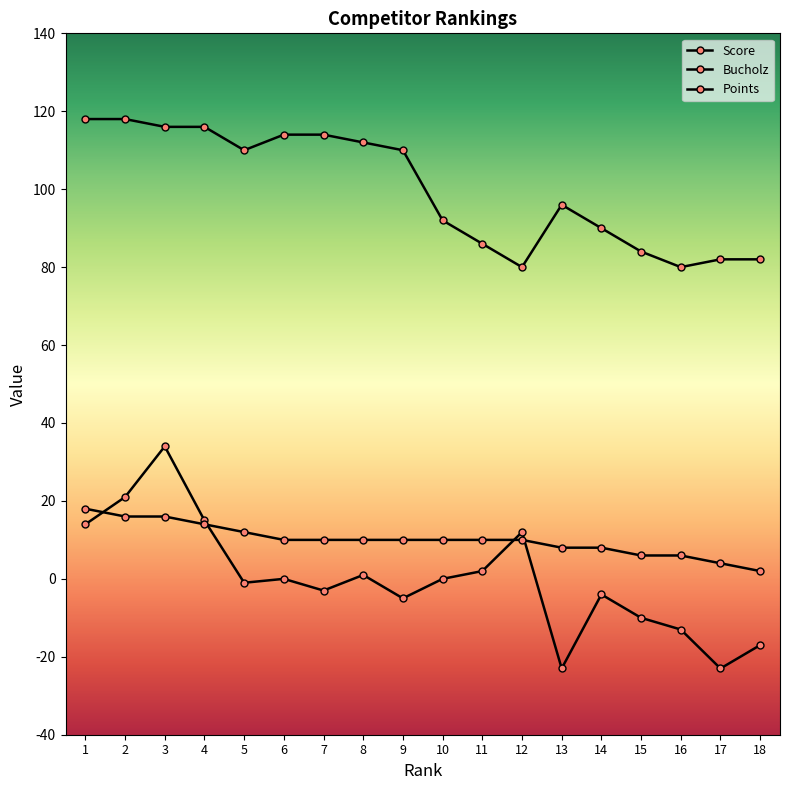

True or false: Points has a value of 6 at 16.

True